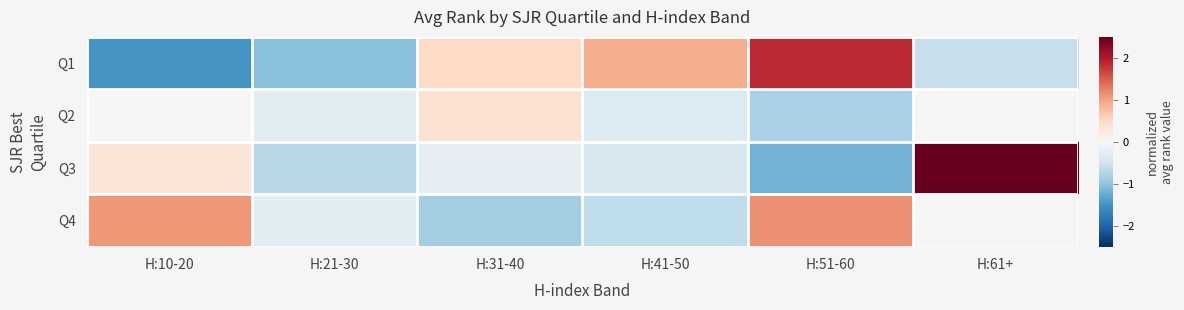

Rank the series at H:21-30 from lowest to highest value.

Q1, Q3, Q2, Q4